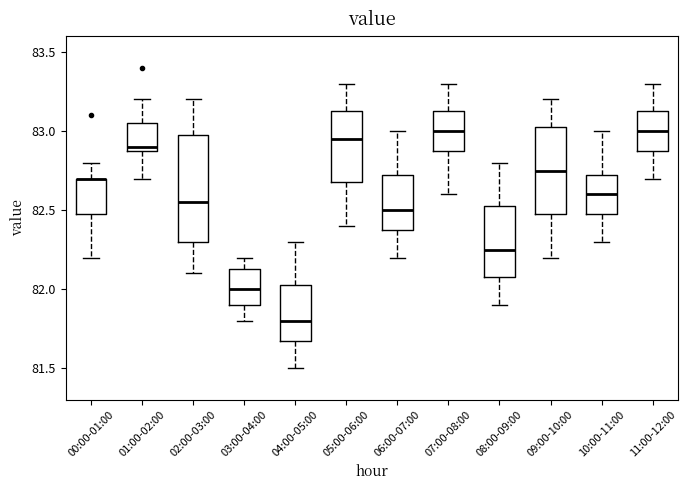

Reading left to right, read every box against the y-axis: the position of its median line, the range the box covers, and the ends of its whiskers. The values are not printed on the chart, so give them approximately, as read against the axis.

00:00-01:00: median 82.70 (drawn on the box's upper edge), box 82.50 to 82.70, whiskers 82.20 to 82.80
01:00-02:00: median 82.90 (just above the box's lower edge), box 82.90 to 83.05, whiskers 82.70 to 83.20
02:00-03:00: median 82.55, box 82.30 to 83.00, whiskers 82.10 to 83.20
03:00-04:00: median 82.00, box 81.90 to 82.15, whiskers 81.80 to 82.20
04:00-05:00: median 81.80, box 81.70 to 82.05, whiskers 81.50 to 82.30
05:00-06:00: median 82.95, box 82.70 to 83.15, whiskers 82.40 to 83.30
06:00-07:00: median 82.50, box 82.40 to 82.75, whiskers 82.20 to 83.00
07:00-08:00: median 83.00, box 82.90 to 83.15, whiskers 82.60 to 83.30
08:00-09:00: median 82.25, box 82.10 to 82.55, whiskers 81.90 to 82.80
09:00-10:00: median 82.75, box 82.50 to 83.05, whiskers 82.20 to 83.20
10:00-11:00: median 82.60, box 82.50 to 82.75, whiskers 82.30 to 83.00
11:00-12:00: median 83.00, box 82.90 to 83.15, whiskers 82.70 to 83.30